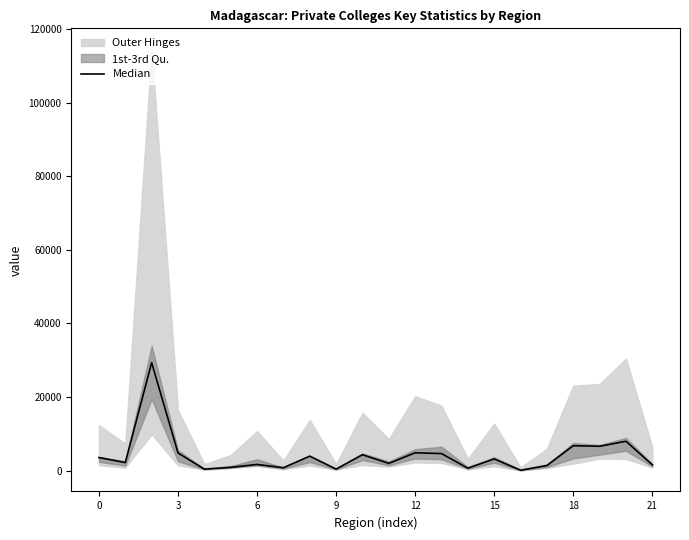

How many lines are shown in the chart?

1